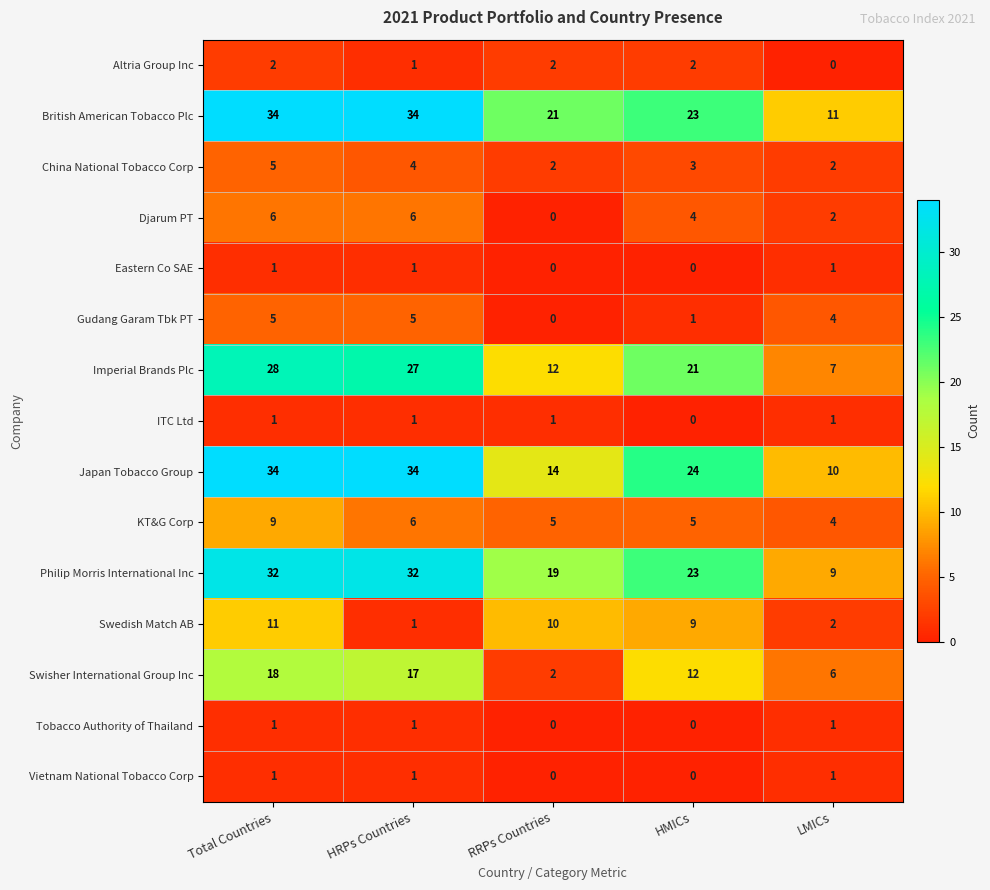

Read the Japan Tobacco Group value at Total Countries.

34